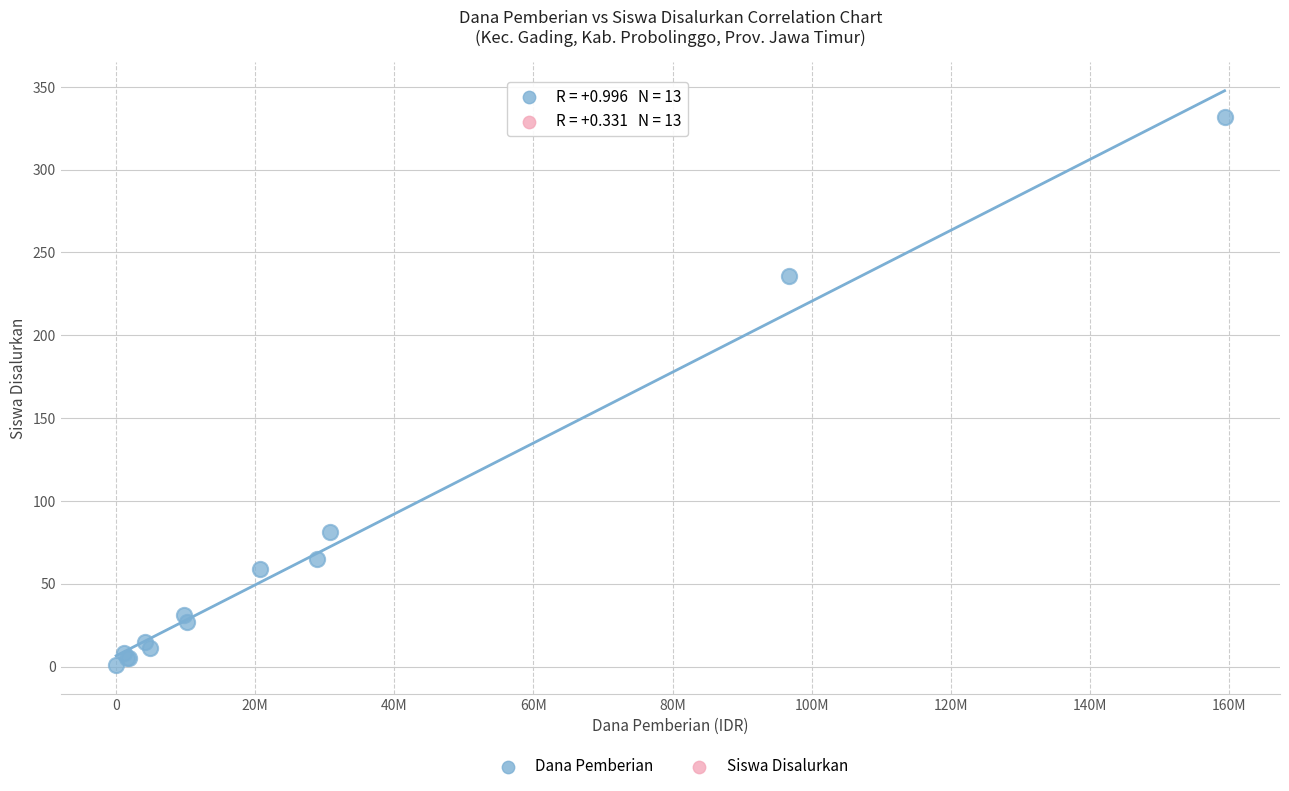

What Y value in the scatter plot is closest to 166?

236